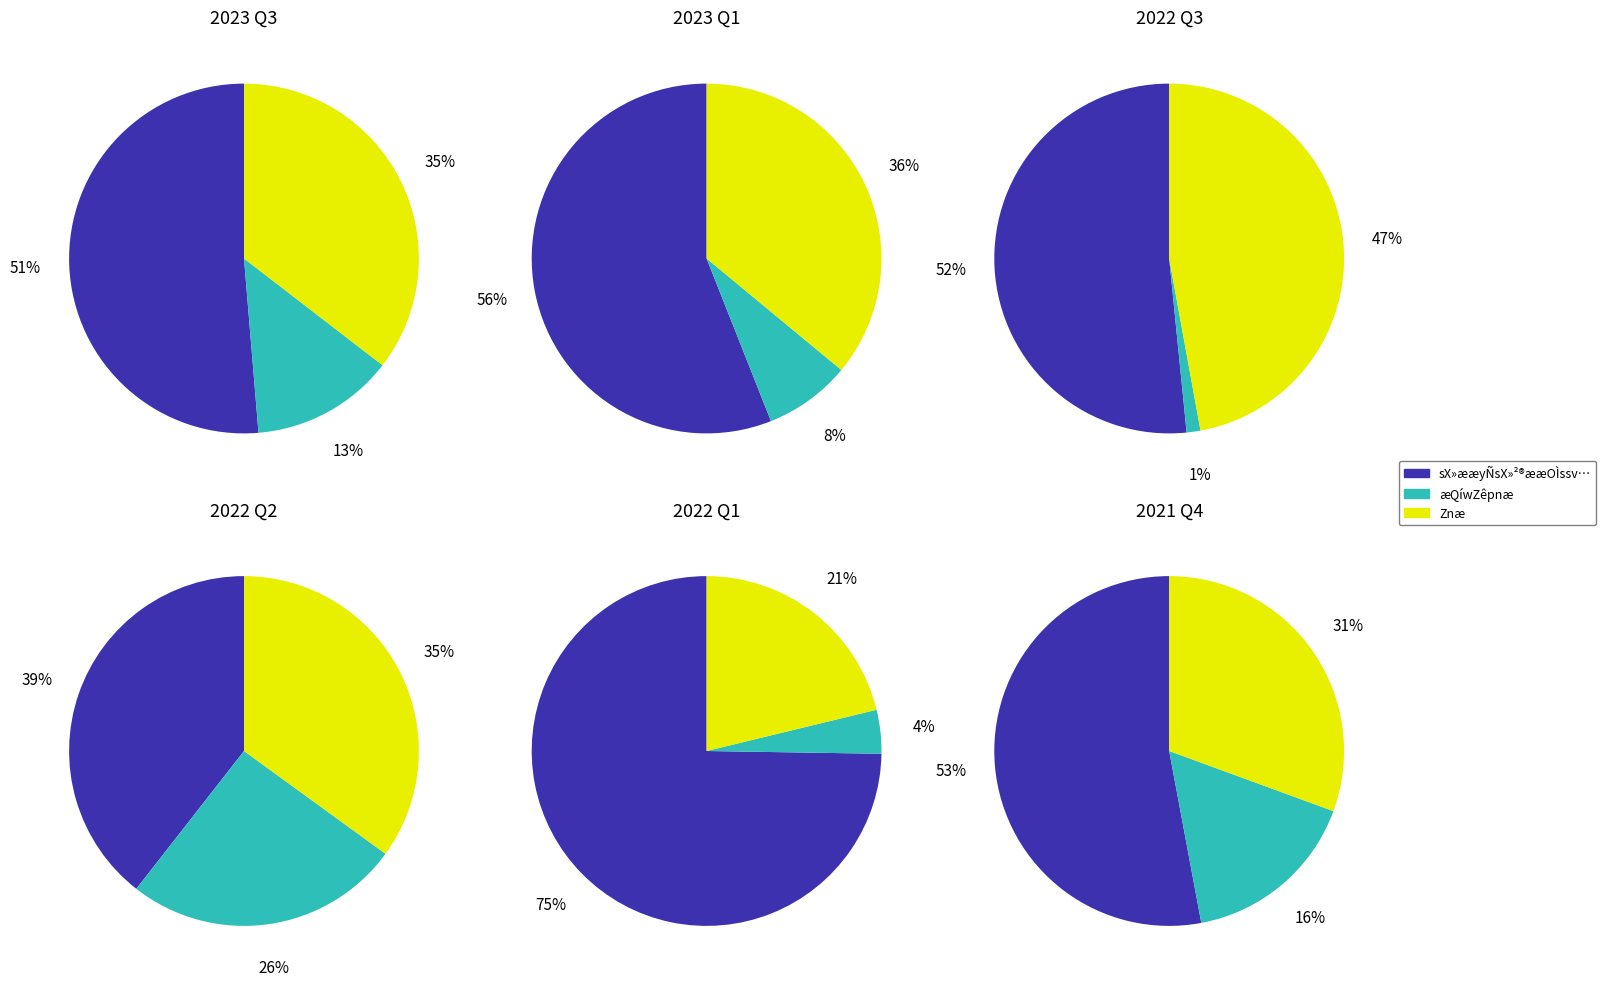

To the nearest percent, what is the difference between the 5 and 0 slice percentages?

14%